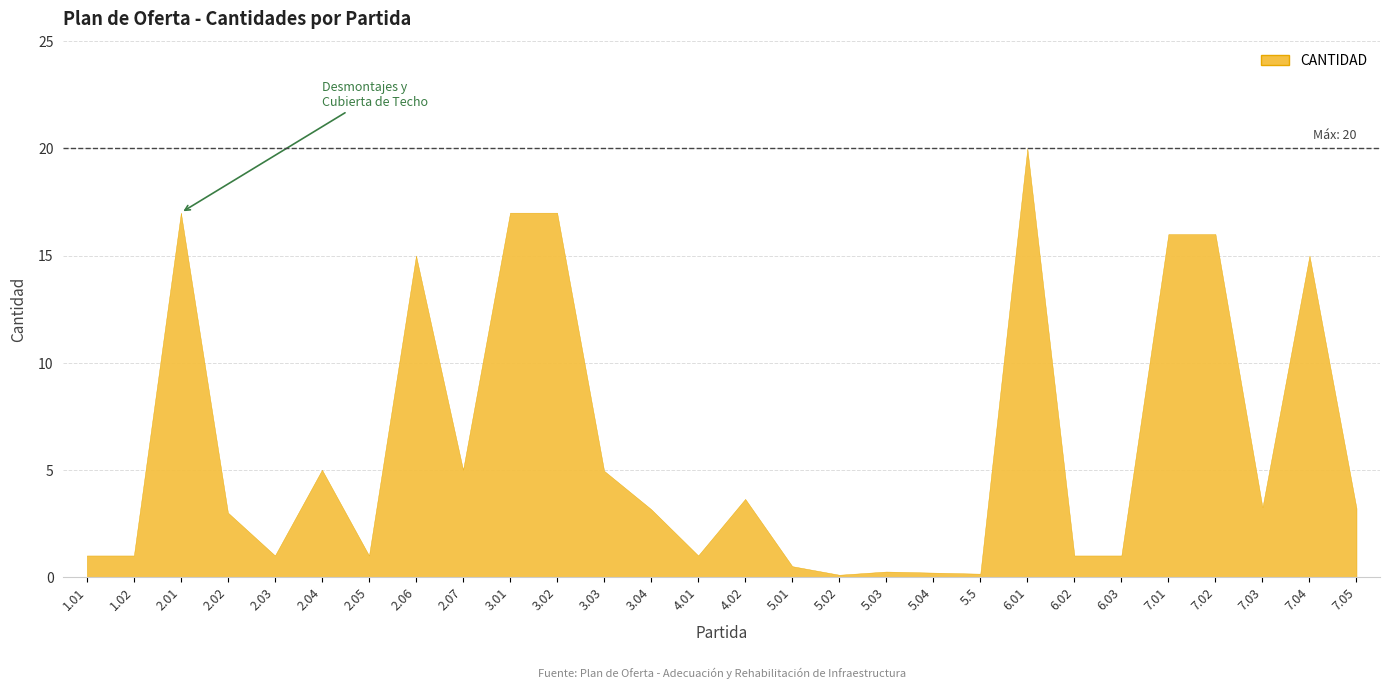

Which category has the highest value across all series?

6.01